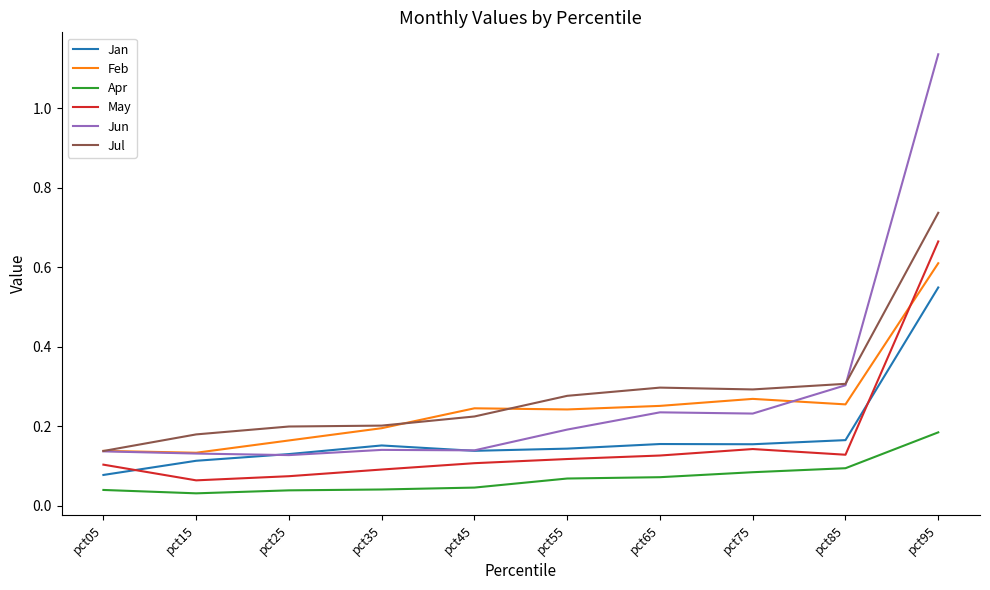

True or false: May and Jul intersect in this chart.

False